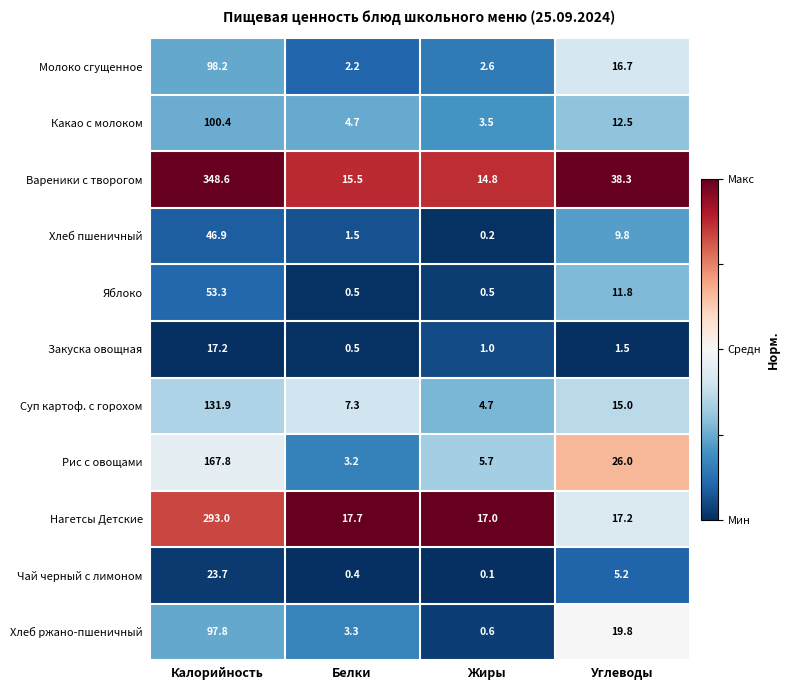

List the series in order of their peak value, highest first.

Вареники с творогом, Нагетсы Детские, Рис с овощами, Суп картоф. с горохом, Какао с молоком, Молоко сгущенное, Хлеб ржано-пшеничный, Яблоко, Хлеб пшеничный, Чай черный с лимоном, Закуска овощная